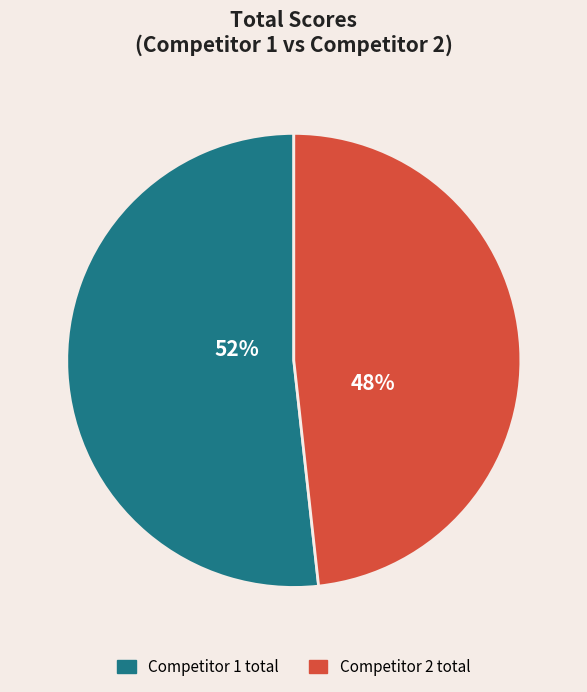

To the nearest percent, what is the combined percentage of Competitor 1 total and Competitor 2 total?

100%